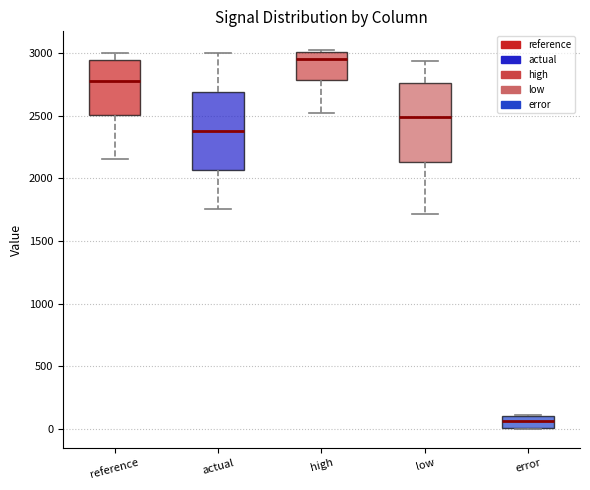

Which box has the highest median line?

high